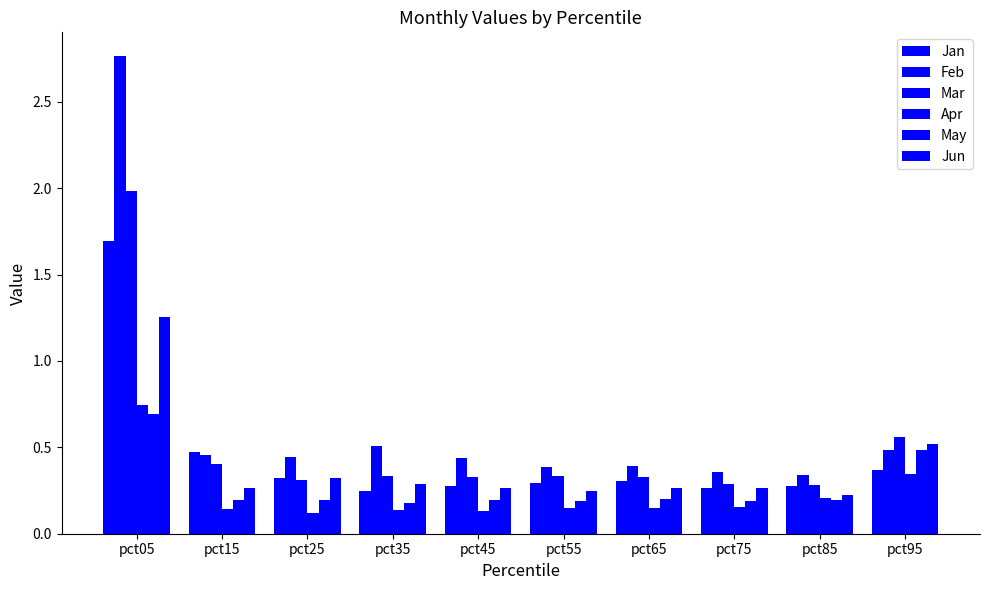

Rank the series by their maximum value, from lowest to highest.

May, Apr, Jun, Jan, Mar, Feb